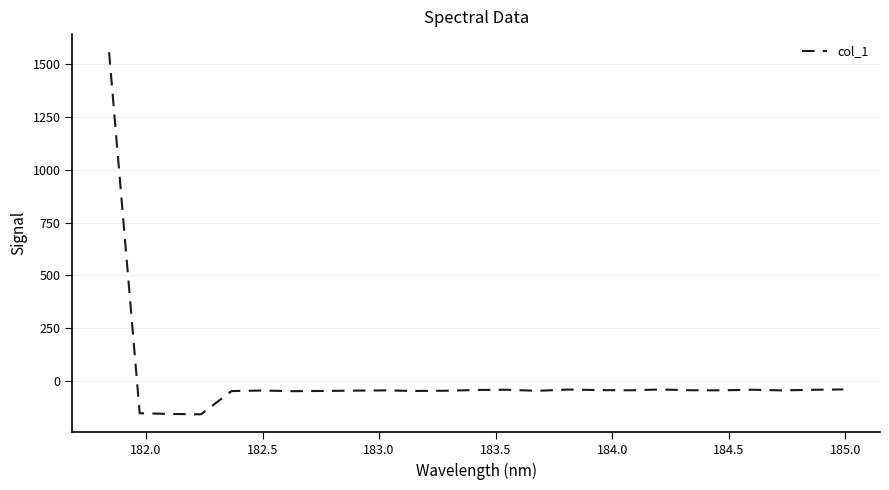

Does the chart display data point markers on the line(s)?

No